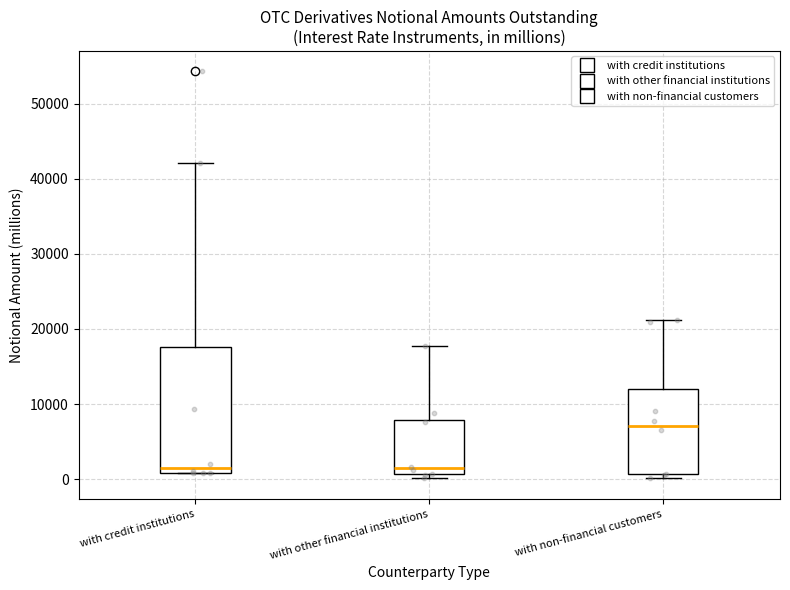

Where does the median line of the box for with credit institutions sit on the y-axis? The values are not printed on the chart, so give them approximately, as read against the axis.

2000